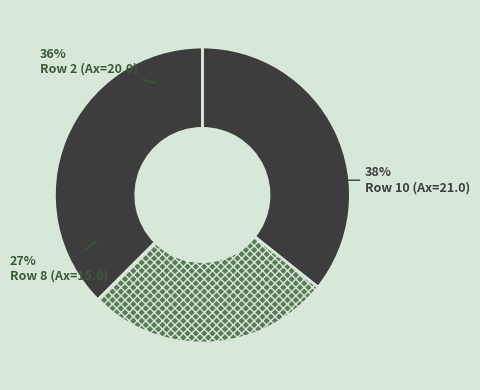

True or false: 2 accounts for 30% of the total.

False